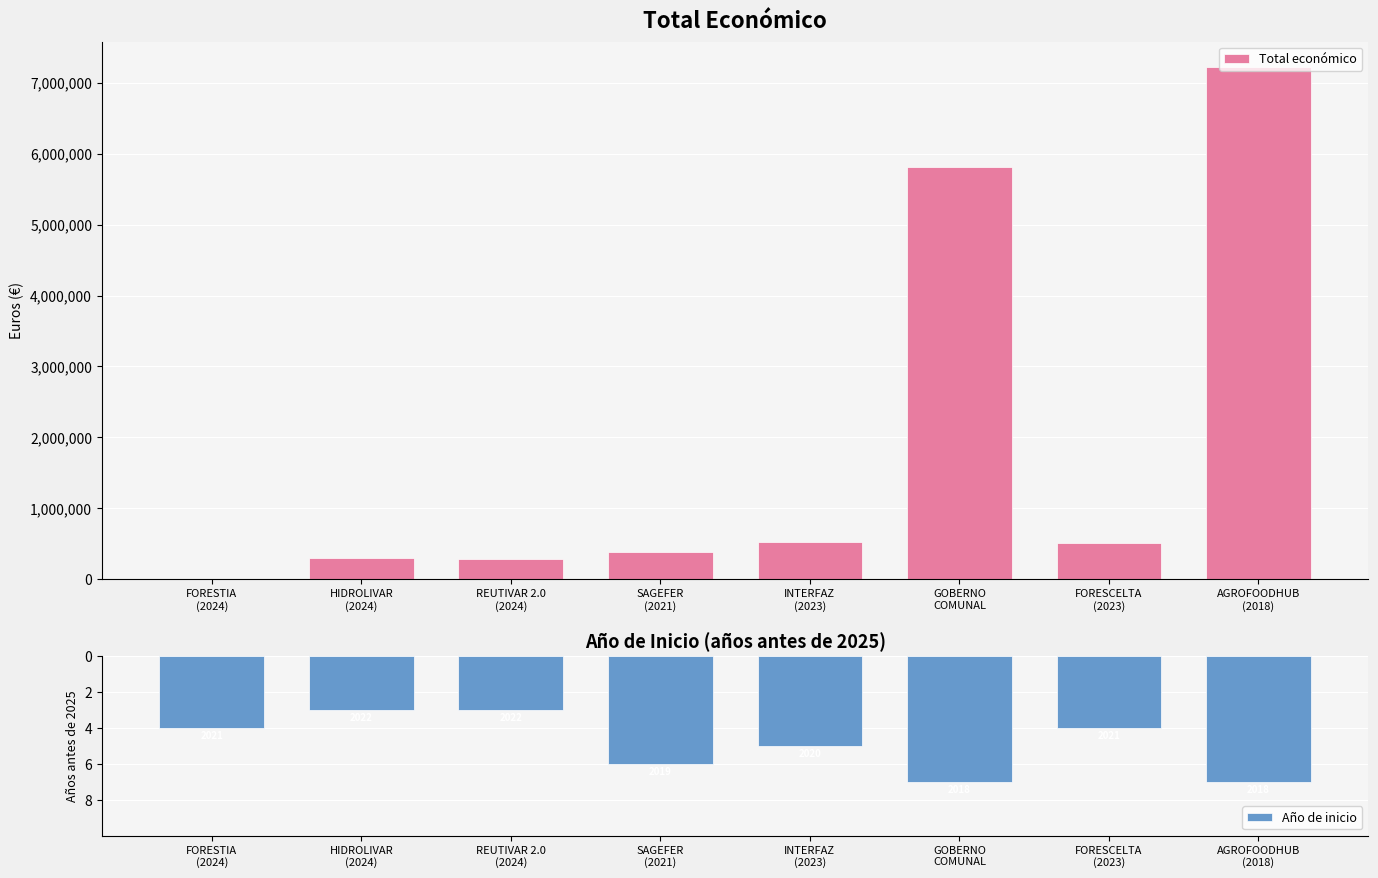

List the series in order of their peak value, lowest first.

Año de inicio, Total económico